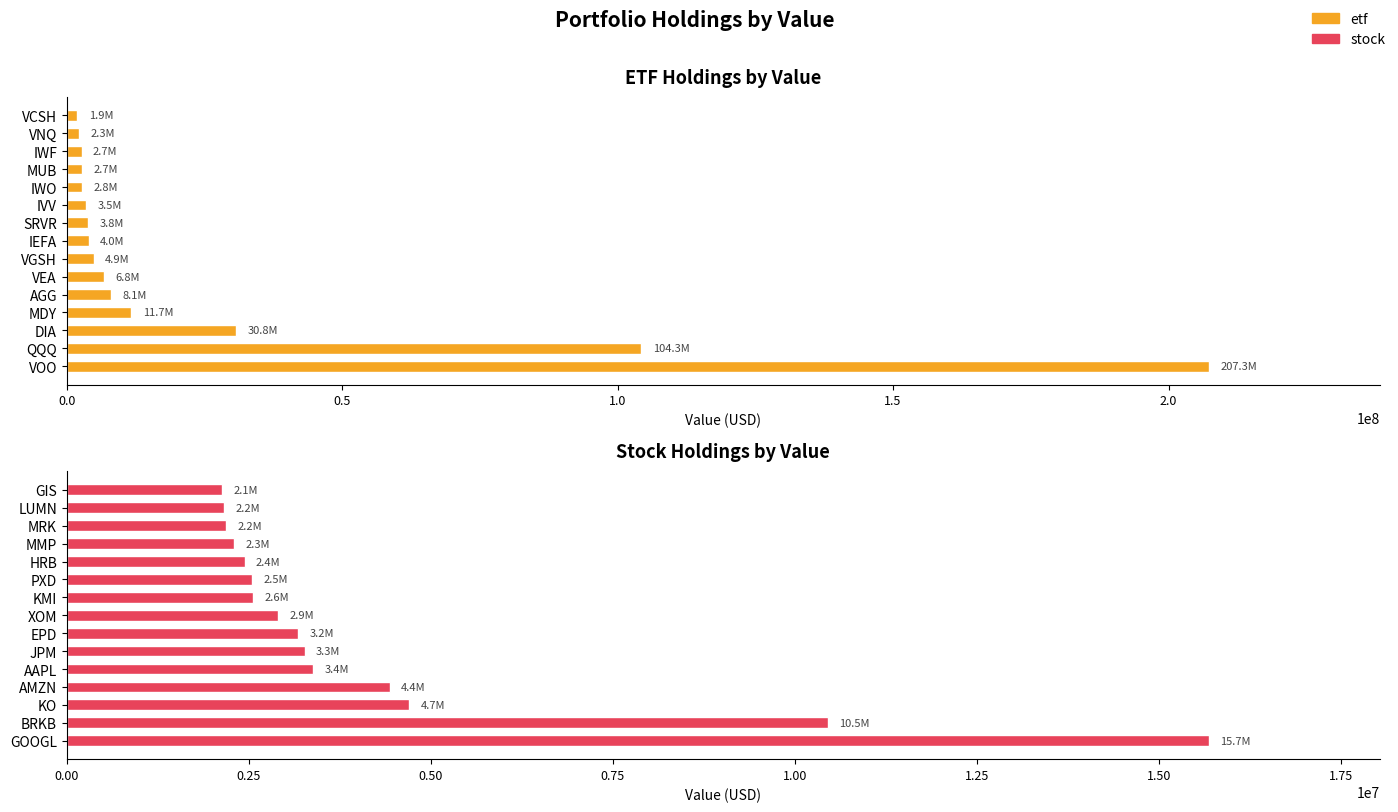

What are all the series names shown in the legend?

etf, stock